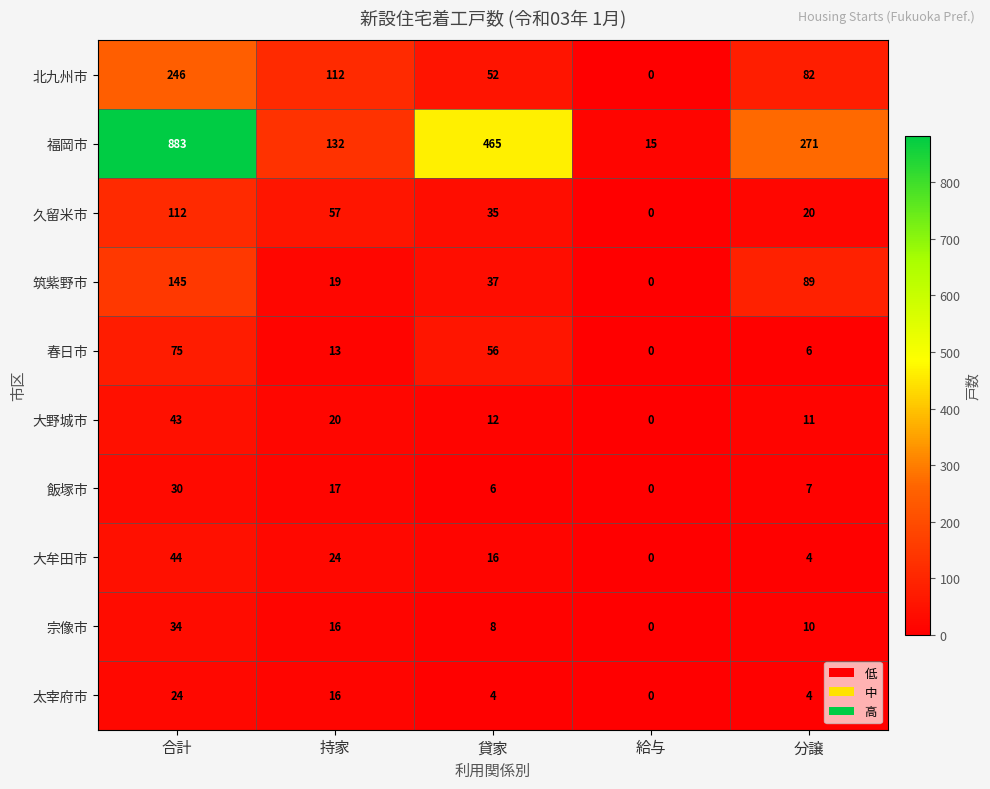

Between 貸家 and 分譲, which series saw the biggest shift?

福岡市